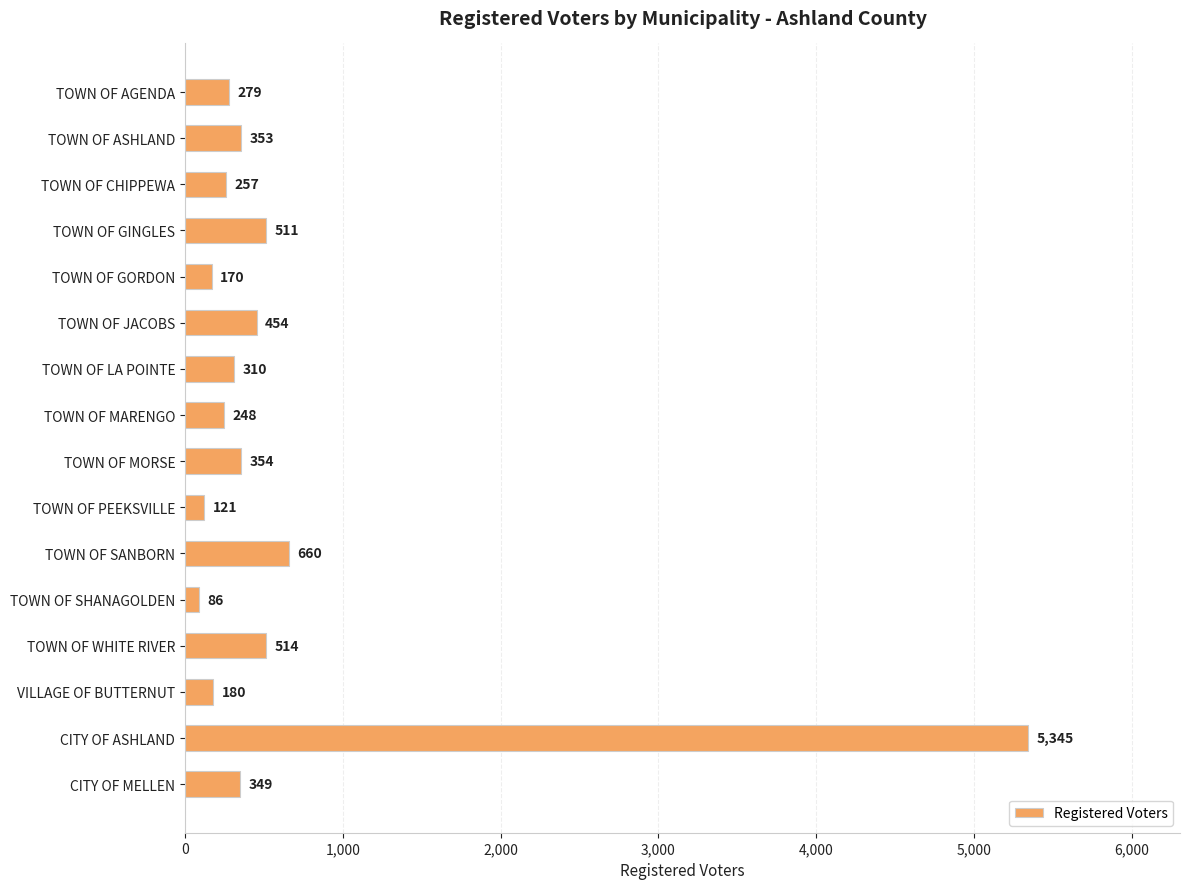

Which has a higher value, TOWN OF ASHLAND or TOWN OF AGENDA?

TOWN OF ASHLAND